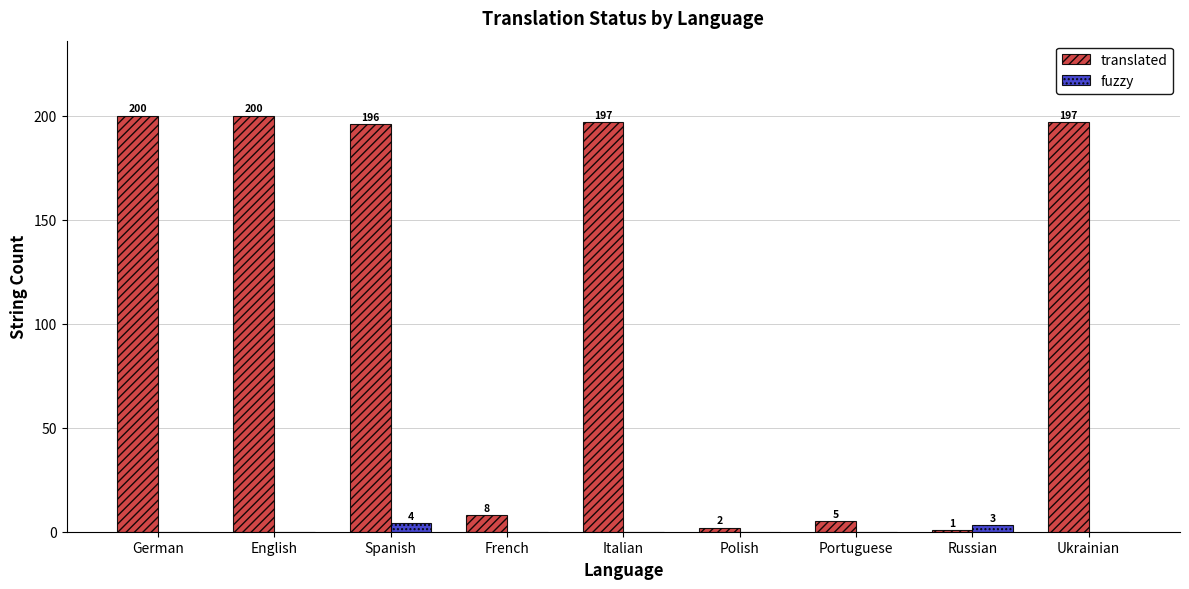

True or false: translated has a value of 43 at Spanish.

False